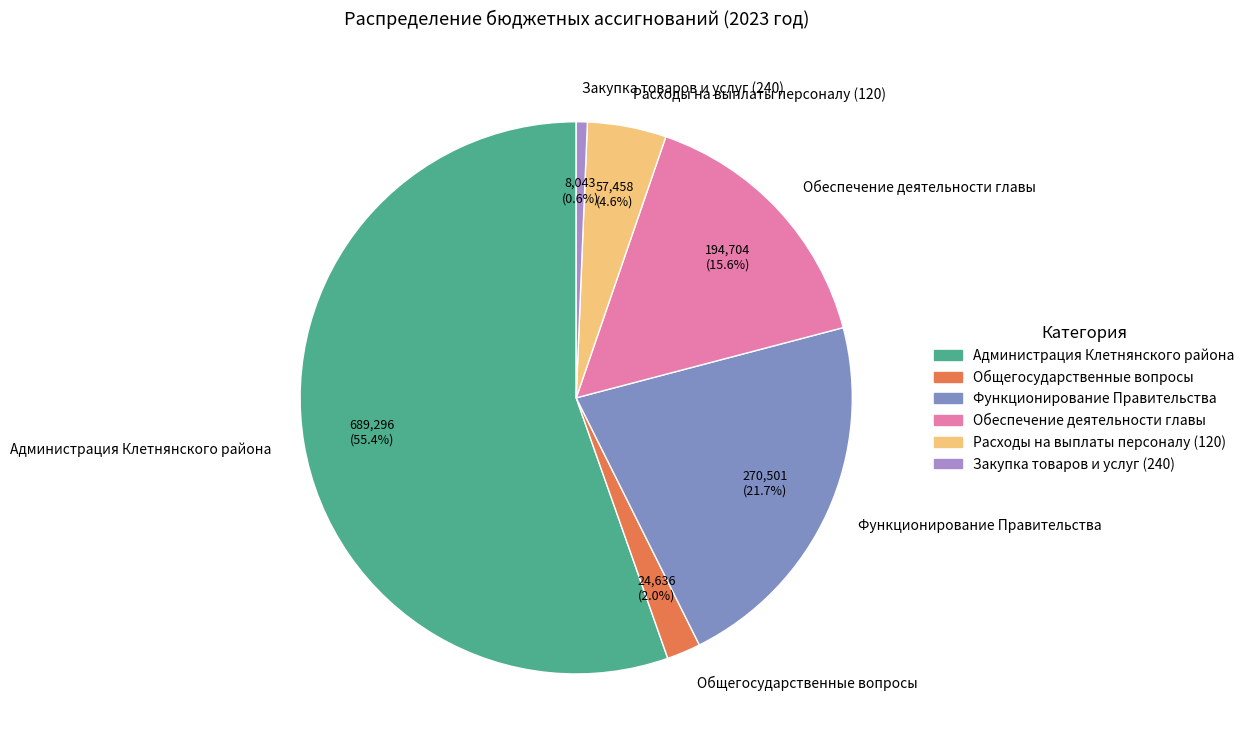

Rank the categories by value from highest to lowest.

Администрация Клетнянского района, Функционирование Правительства, Обеспечение деятельности главы, Расходы на выплаты персоналу (120), Общегосударственные вопросы, Закупка товаров и услуг (240)